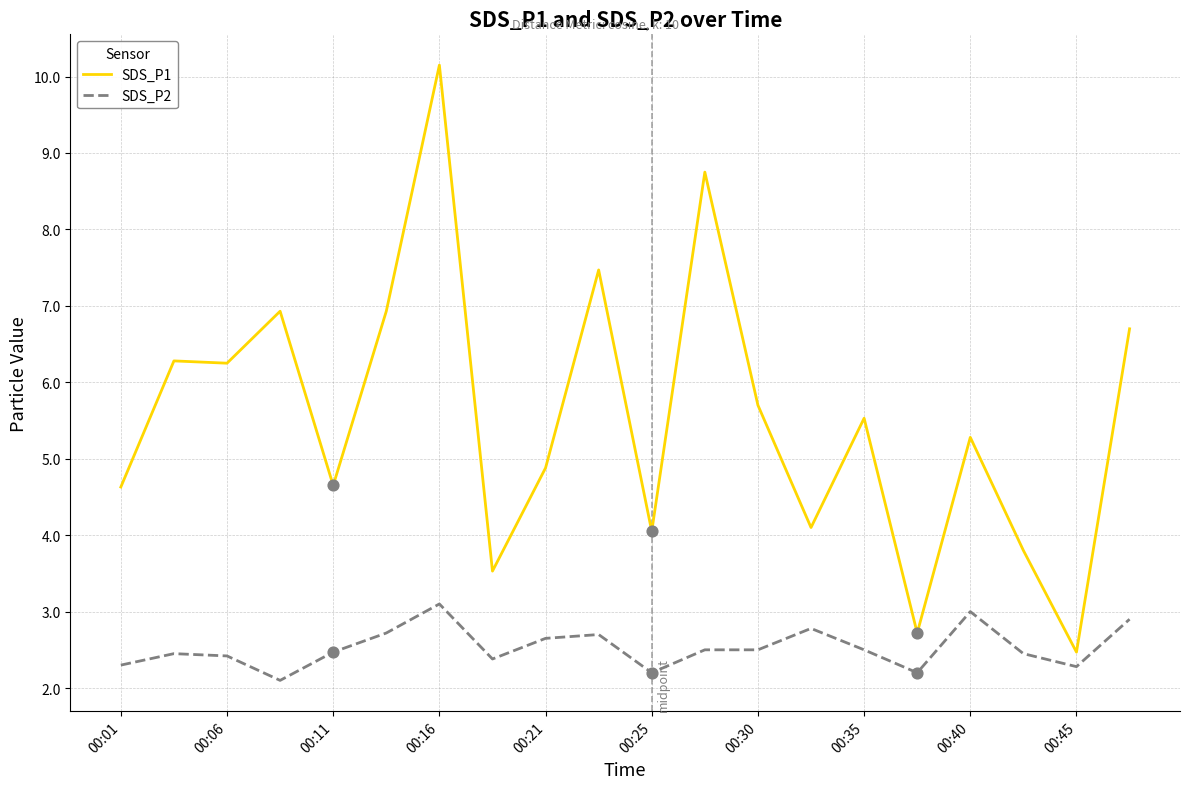

Which series has the widest spread of values?

SDS_P1